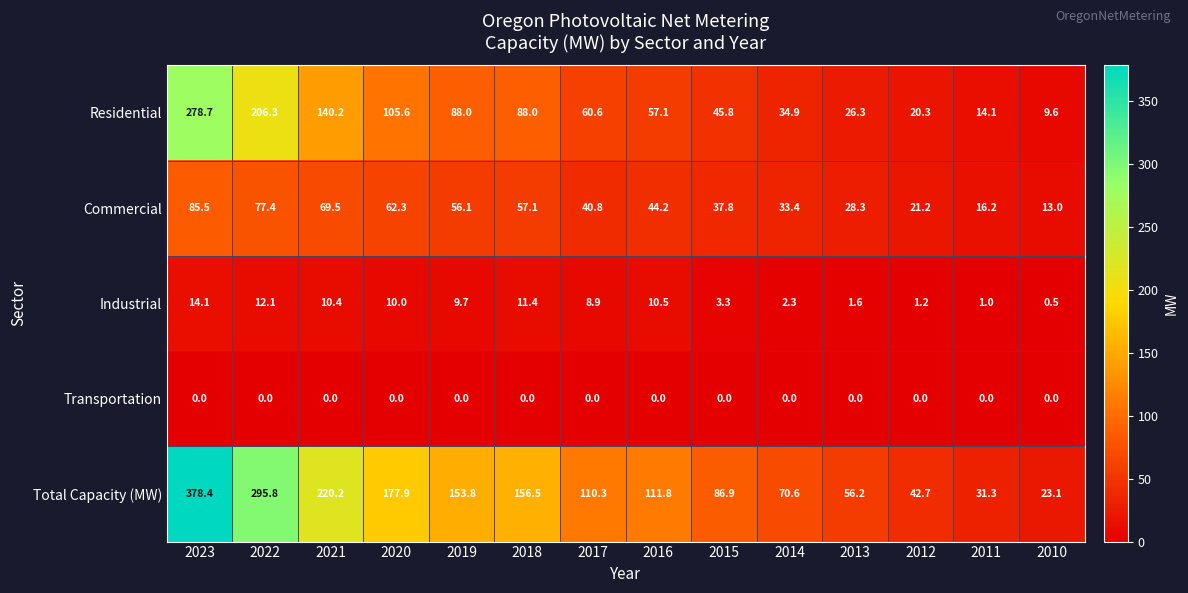

At 2021, list the series in order from smallest to largest.

Transportation, Industrial, Commercial, Residential, Total Capacity (MW)